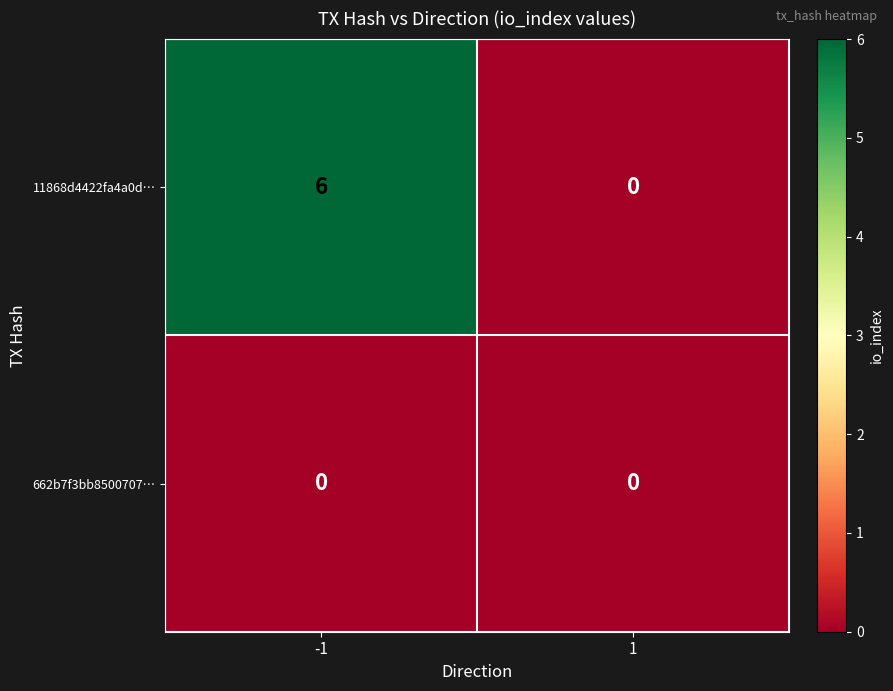

Reading right to left, transcribe all the data shown in this chart.

11868d4422fa4a0d…: 0	6
662b7f3bb8500707…: 0	0